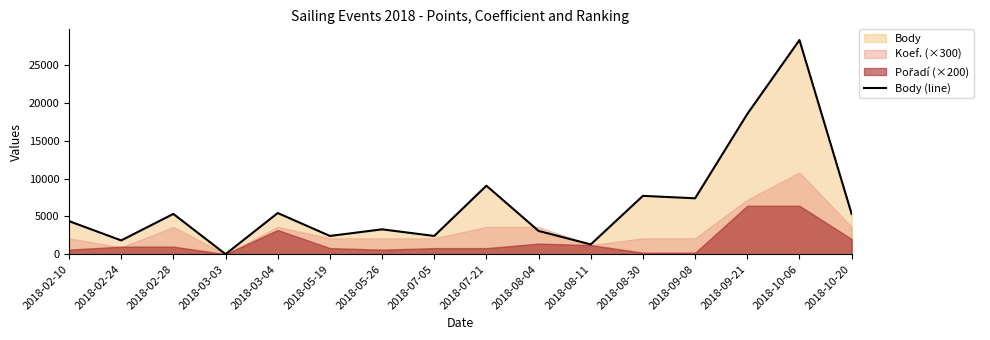

What is the difference between the values at 2018-08-30 and 2018-10-06?

20596